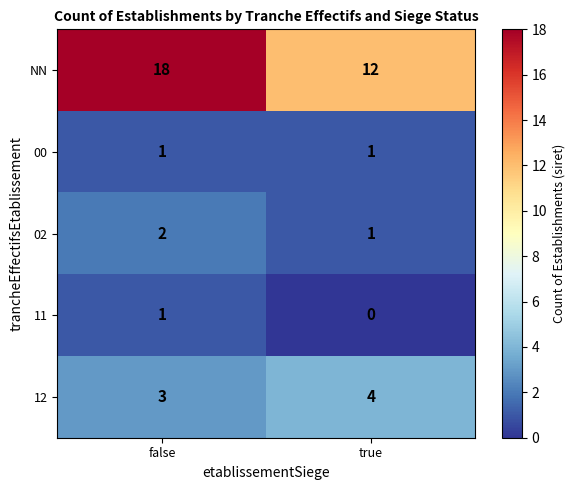

At which category does the chart reach its minimum across all series?

true